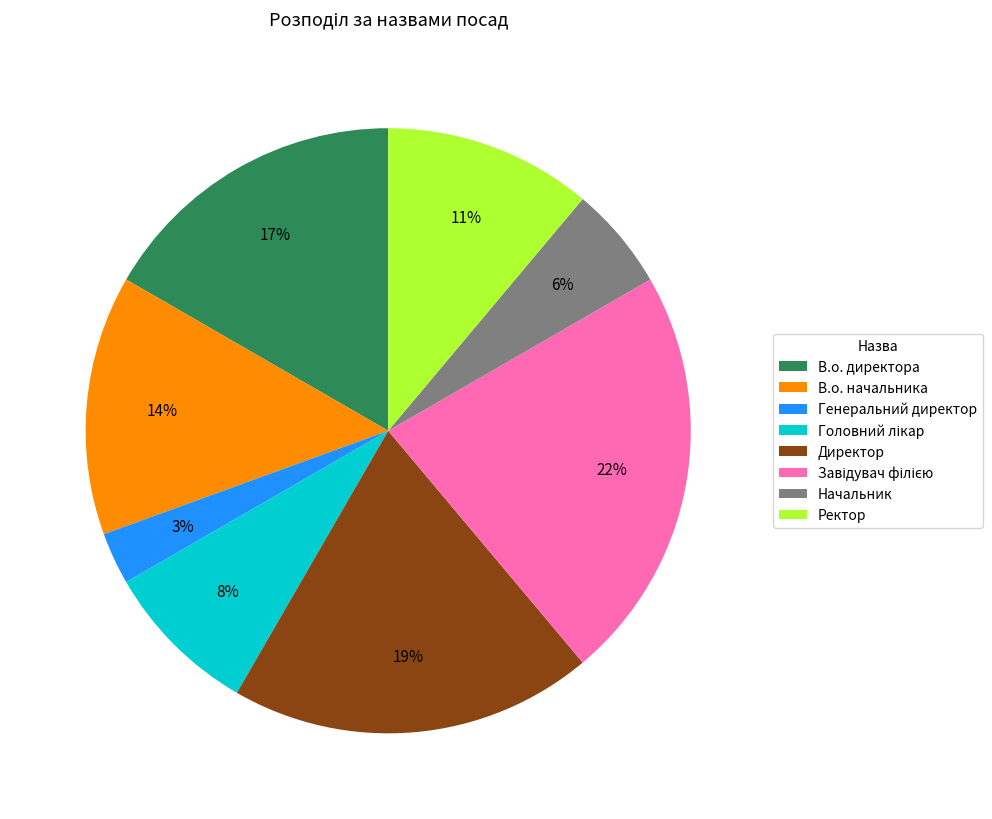

How many slices are in this pie chart?

8